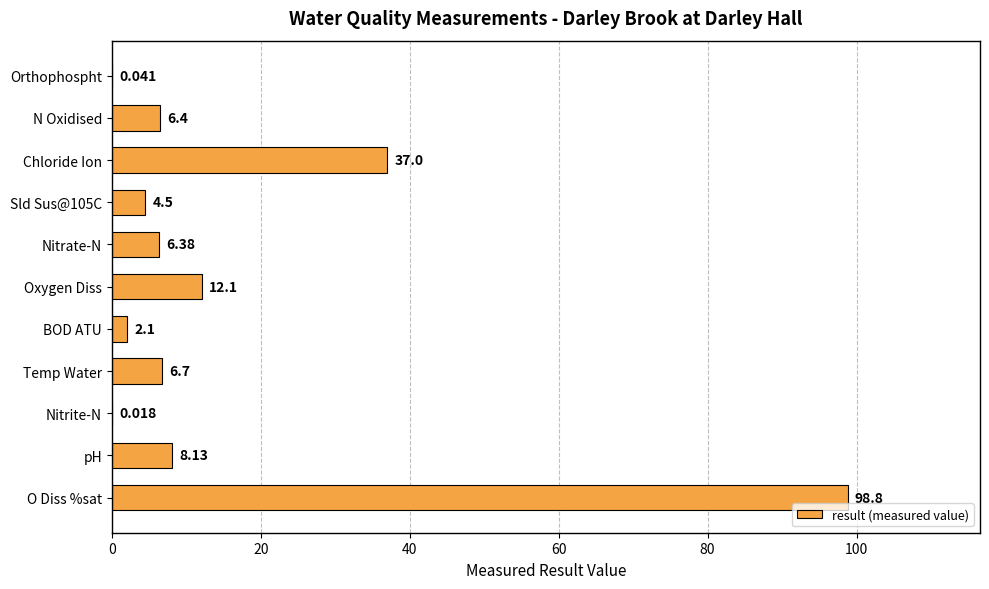

What is the sum of all values?

182.2